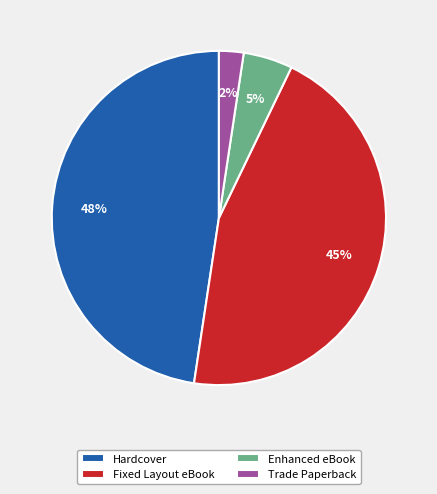

True or false: Fixed Layout eBook accounts for 31% of the total.

False